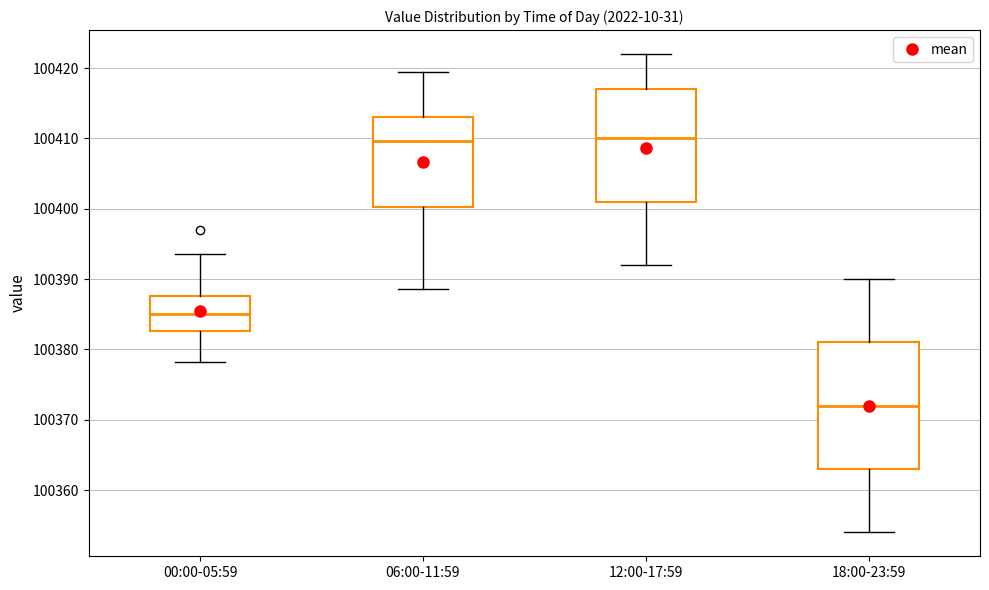

Reading left to right, read every box against the y-axis: the position of its median line, the range the box covers, and the ends of its whiskers. The values are not printed on the chart, so give them approximately, as read against the axis.

00:00-05:59: median 100385, box 100383 to 100388, whiskers 100378 to 100394
06:00-11:59: median 100410, box 100400 to 100413, whiskers 100389 to 100419
12:00-17:59: median 100410, box 100401 to 100417, whiskers 100392 to 100422
18:00-23:59: median 100372, box 100363 to 100381, whiskers 100354 to 100390